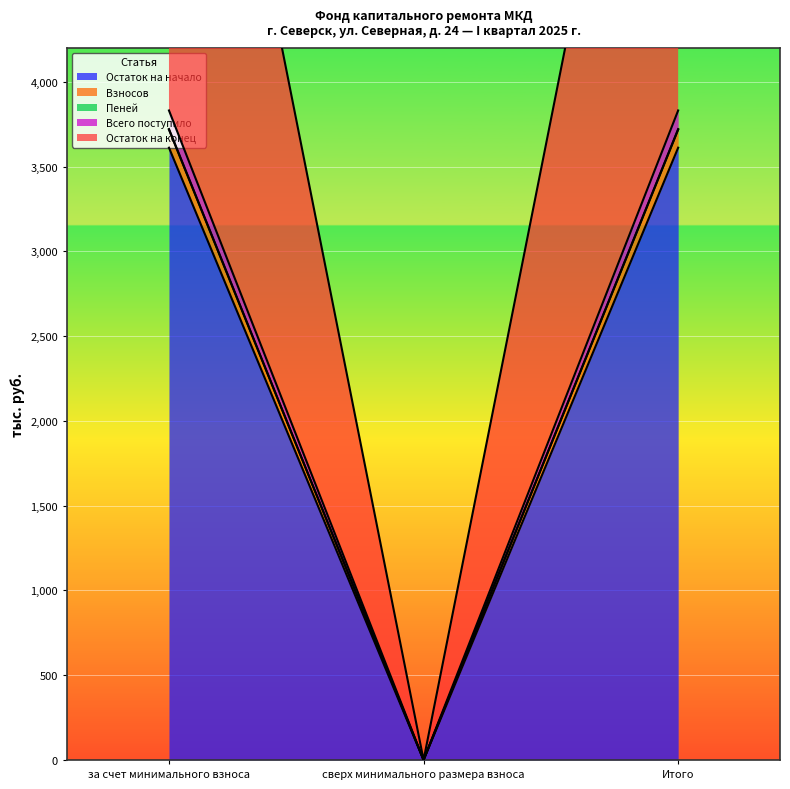

Reading left to right, list all the values displayed in this chart.

Остаток на начало: за счет минимального взноса=3611.3	сверх минимального размера взноса=0.0	Итого=3611.3
Взносов: за счет минимального взноса=3717.8	сверх минимального размера взноса=0.0	Итого=3717.8
Пеней: за счет минимального взноса=3721.1	сверх минимального размера взноса=0.0	Итого=3721.1
Всего поступило: за счет минимального взноса=3830.9	сверх минимального размера взноса=0.0	Итого=3830.9
Остаток на конец: за счет минимального взноса=7552.0	сверх минимального размера взноса=0.0	Итого=7552.0